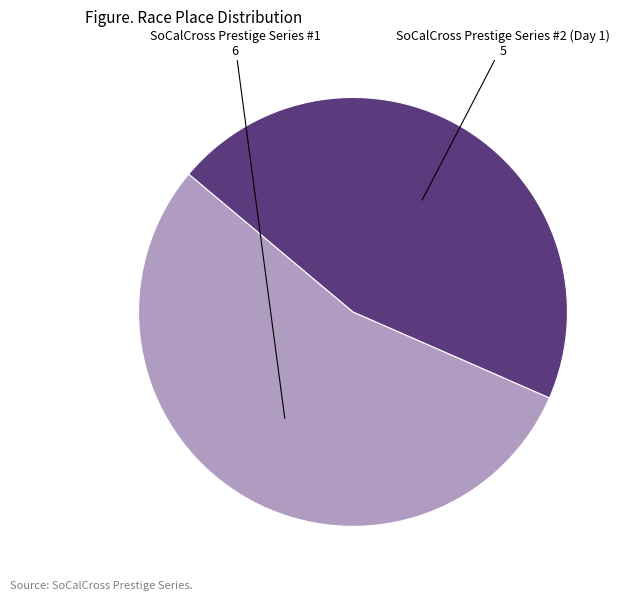

How many segments does this pie chart have?

2